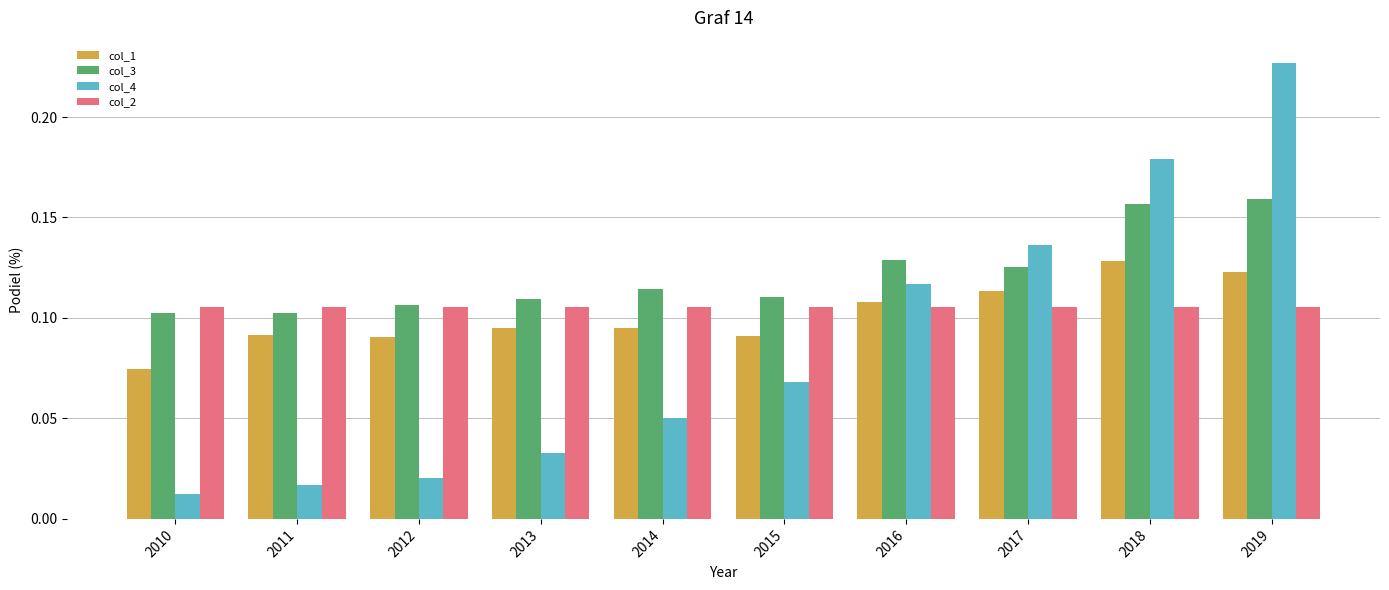

Which series has the largest range (max minus min)?

col_4